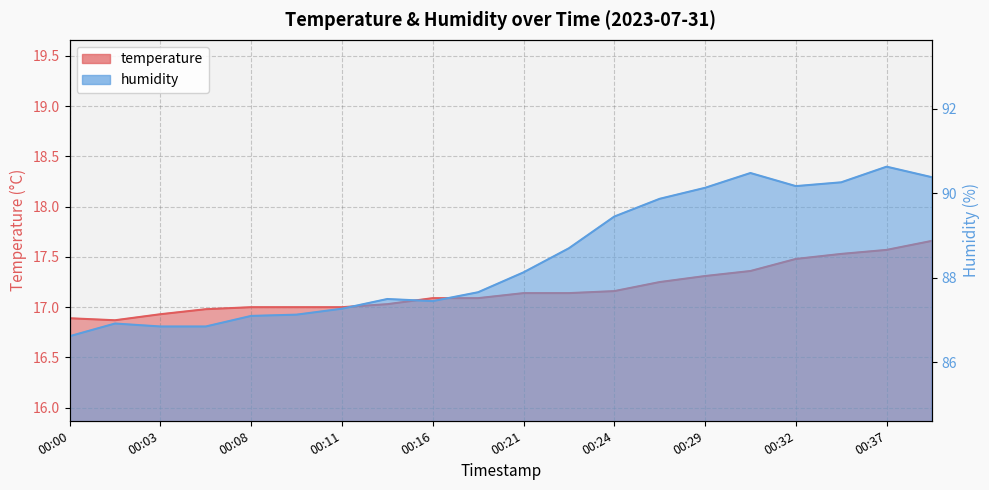

How many values in the humidity series exceed 88?

10